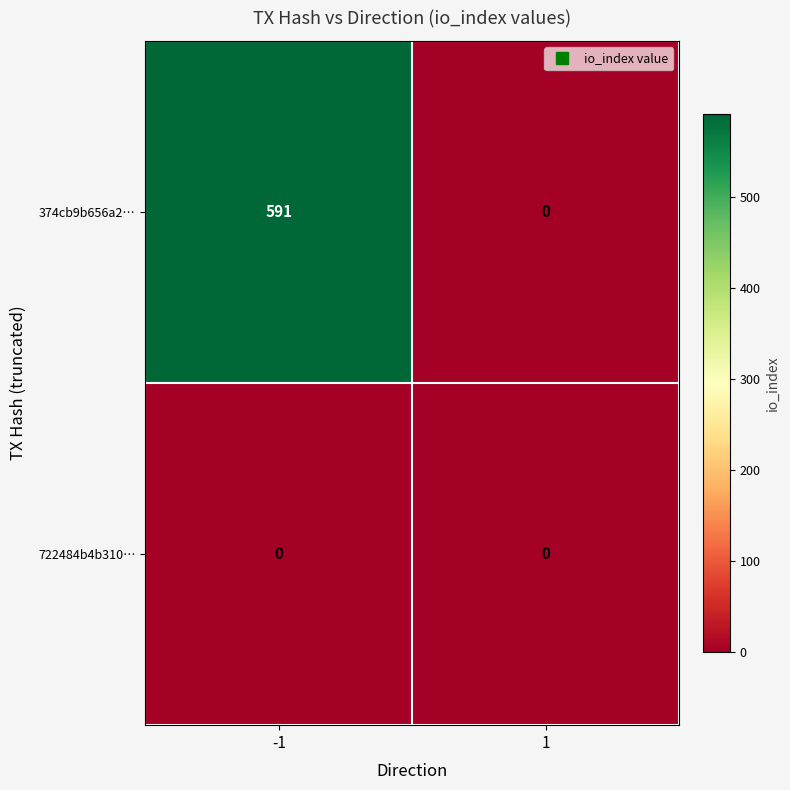

The value of 374cb9b656a2… at -1 is 397. True or false?

False